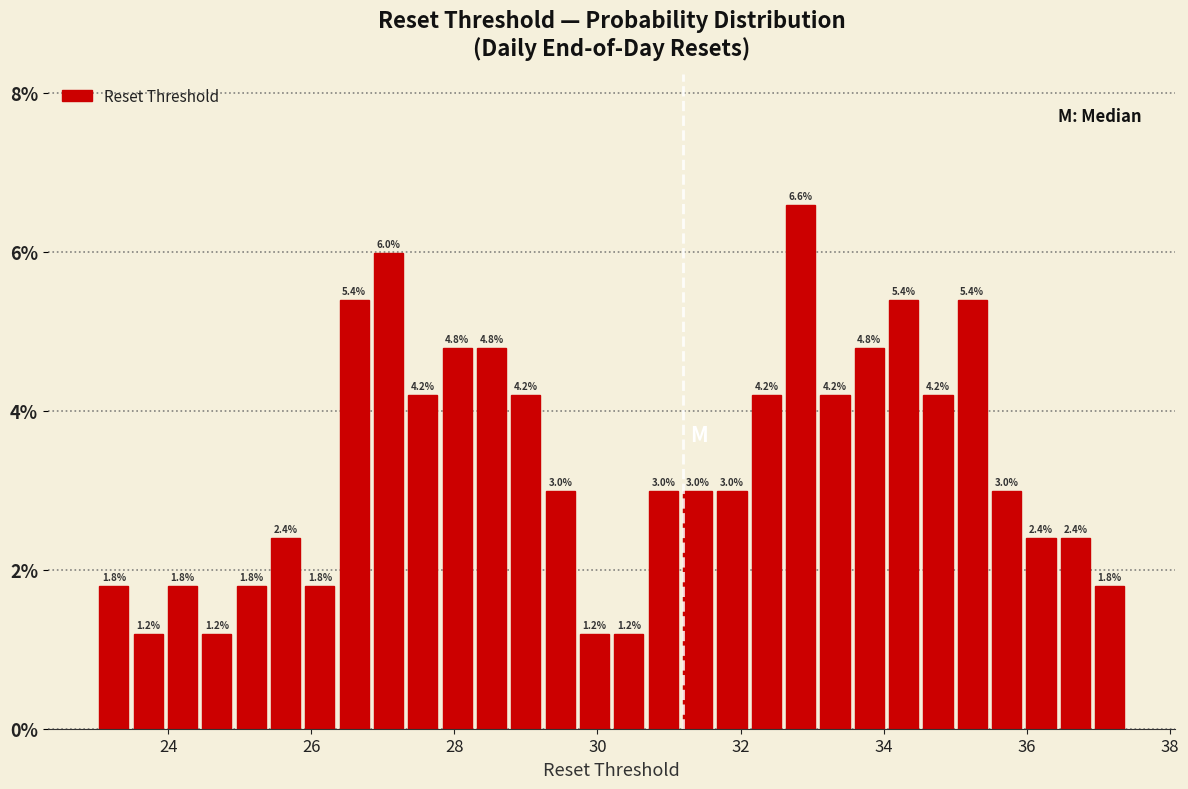

Around what value on the x-axis is the tallest bar? Give the approximate position of its centre, as read against the axis.

32.8